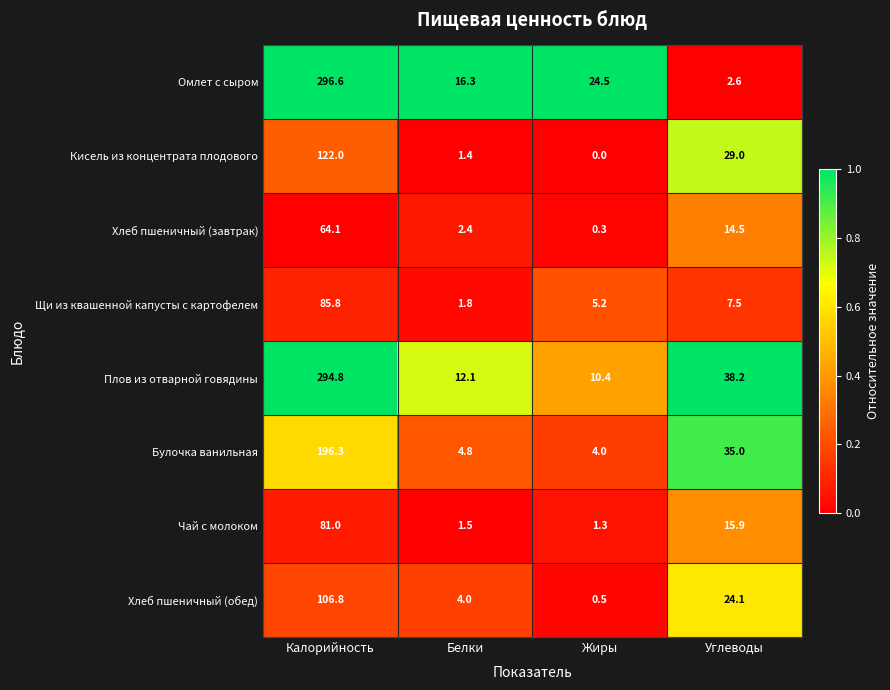

At which category does the chart reach its minimum across all series?

Жиры